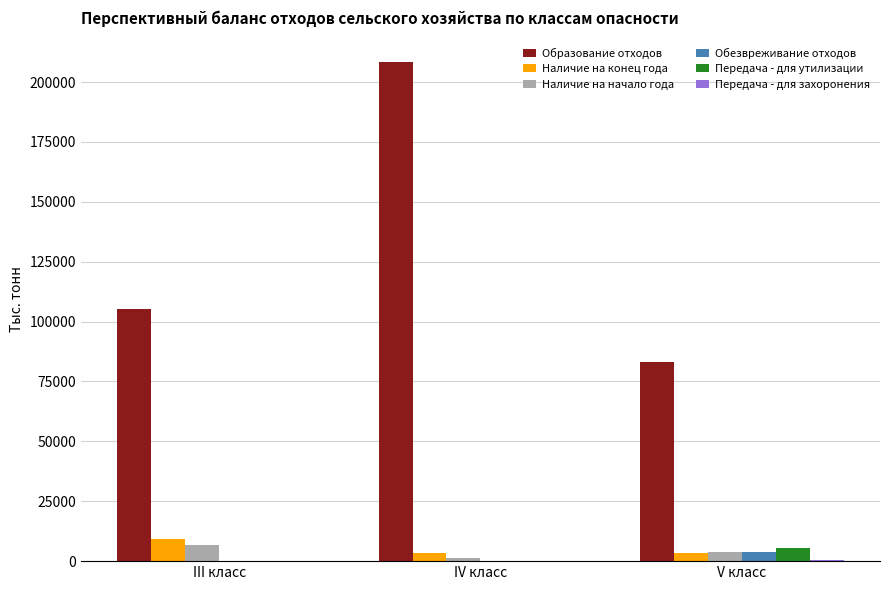

At which label does Передача - для утилизации reach its peak?

V класс